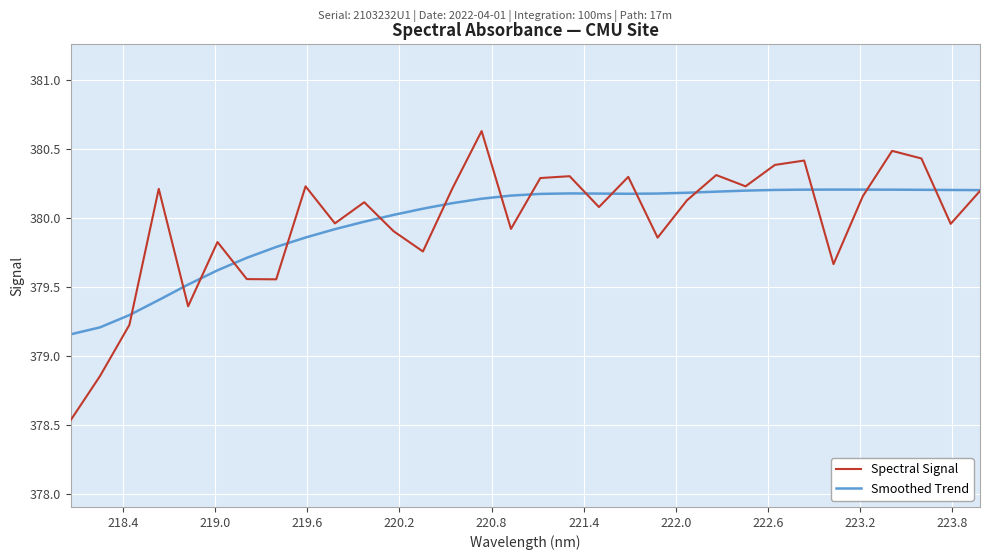

How many interior local peaks does the Spectral Signal series have?

10